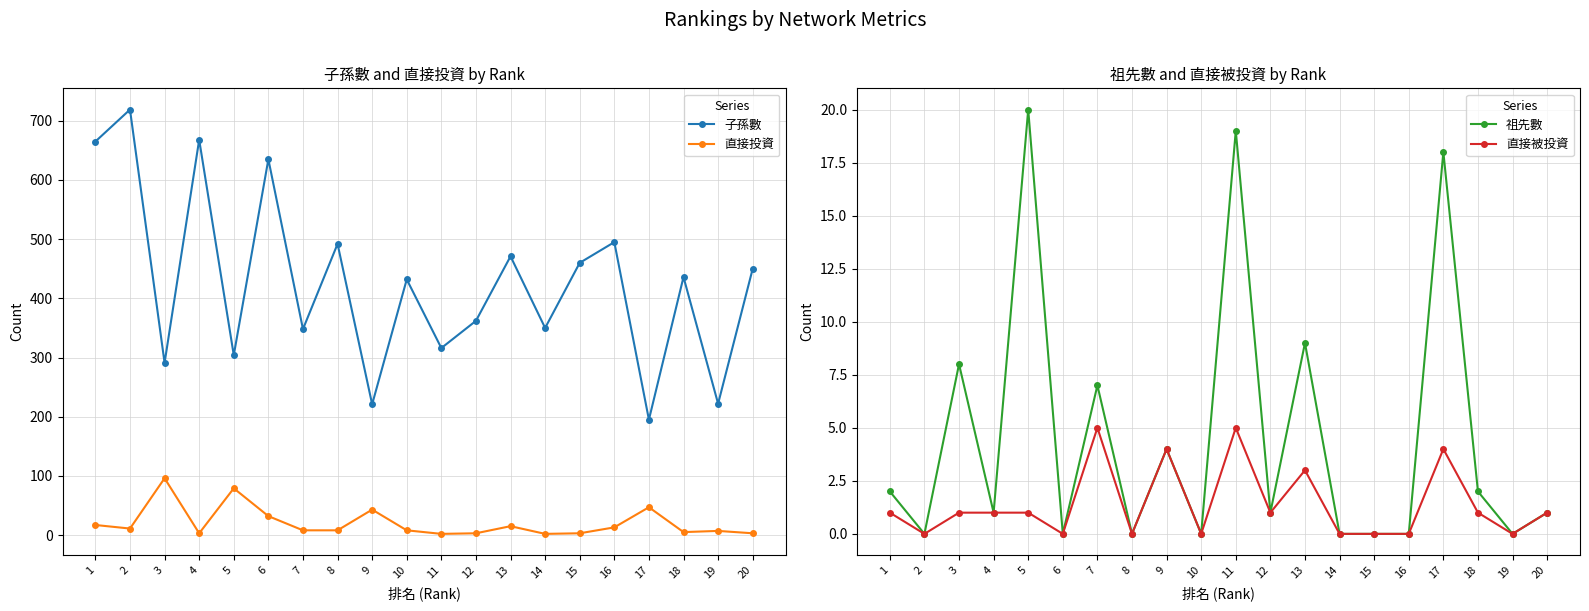

What value does the 子孫數 series have at 6, to the nearest 100?

600